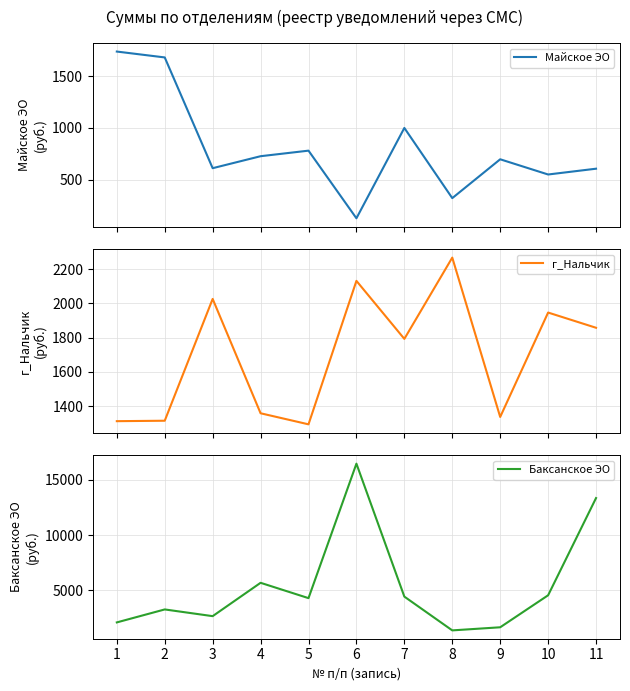

Count the number of data series in this chart.

3